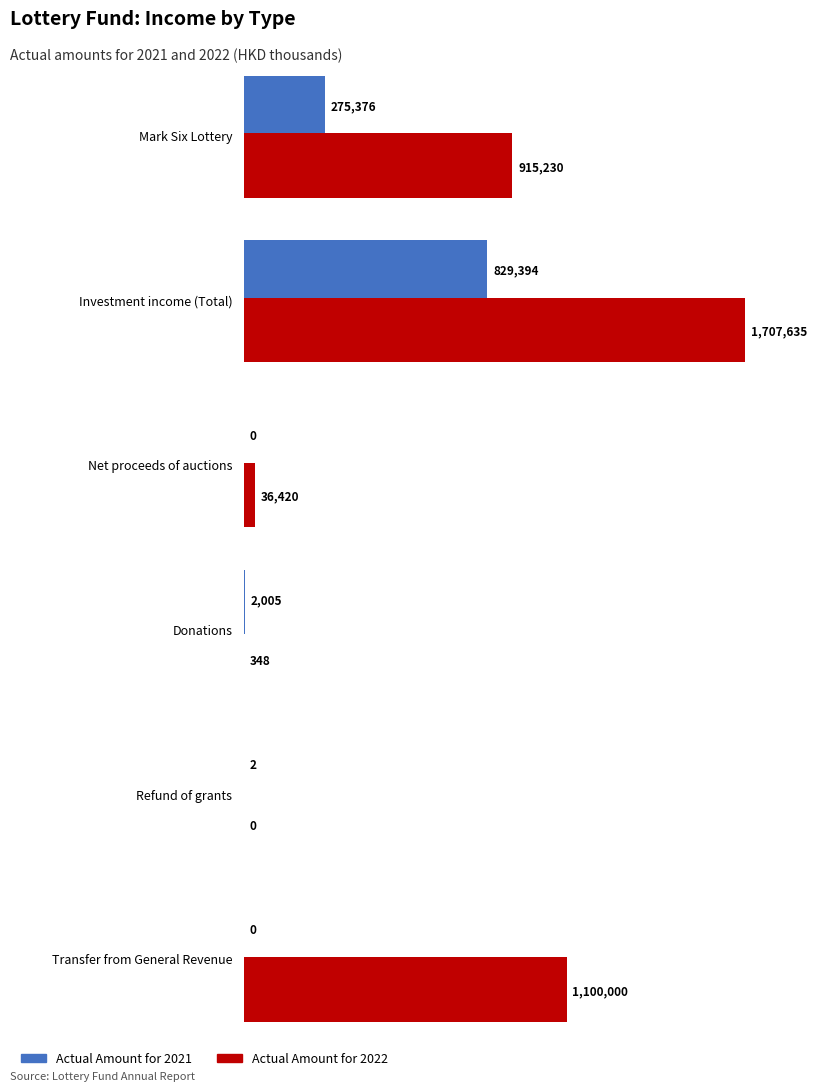

The Actual Amount for 2021 series shows 0 at Net proceeds of auctions. True or false?

True